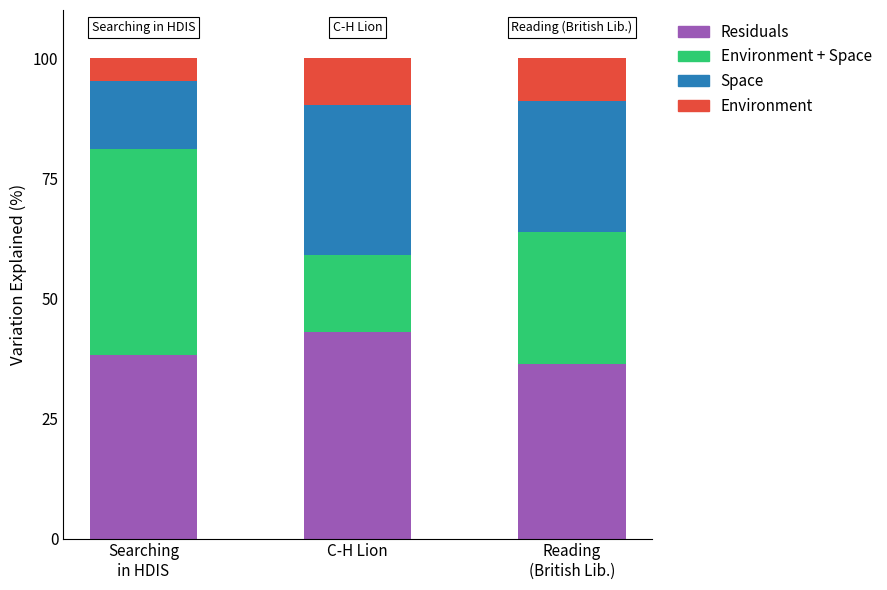

What is the highest value of the Residuals series?

43.0